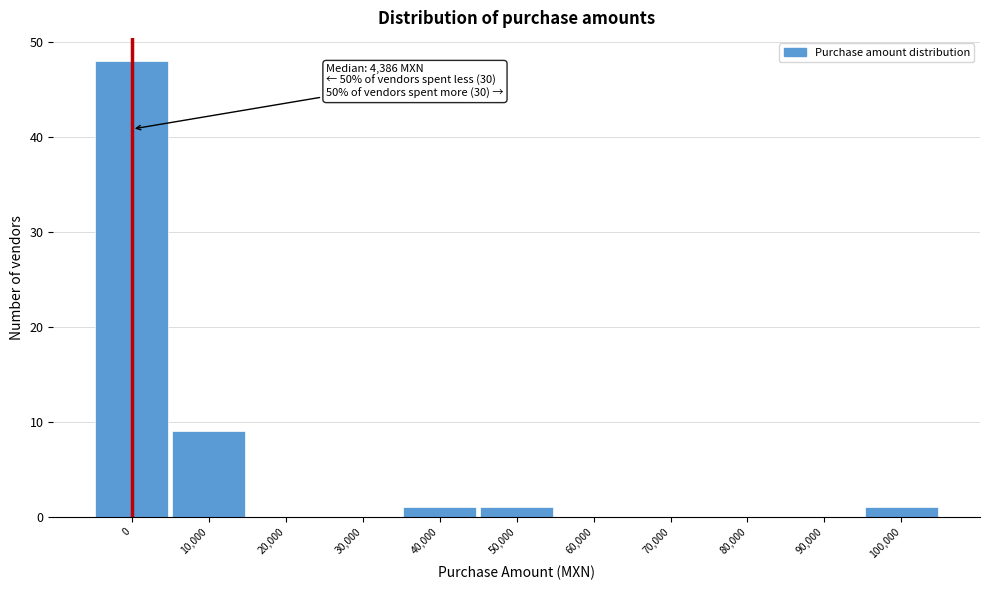

Reading right to left, extract all data points from this chart.

100,000=1	90,000=0	80,000=0	70,000=0	60,000=0	50,000=1	40,000=1	30,000=0	20,000=0	10,000=9	0=48